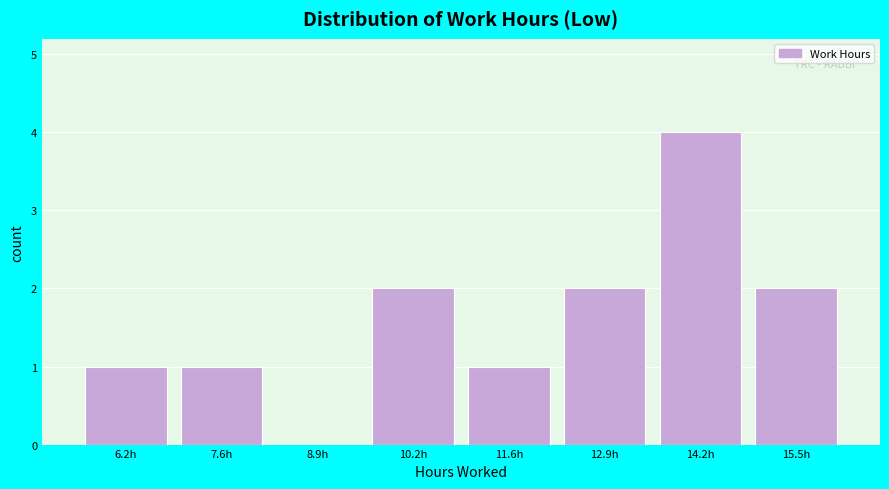

Reading left to right, transcribe all the data shown in this chart.

6.2h=1	7.6h=1	8.9h=0	10.2h=2	11.6h=1	12.9h=2	14.2h=4	15.5h=2